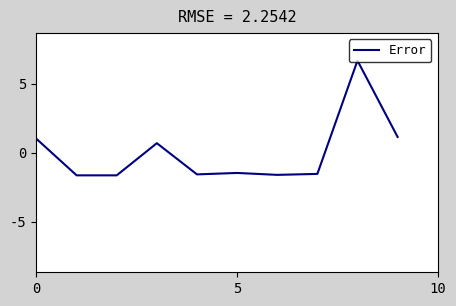

What is the minimum value shown in the chart?

-1.6